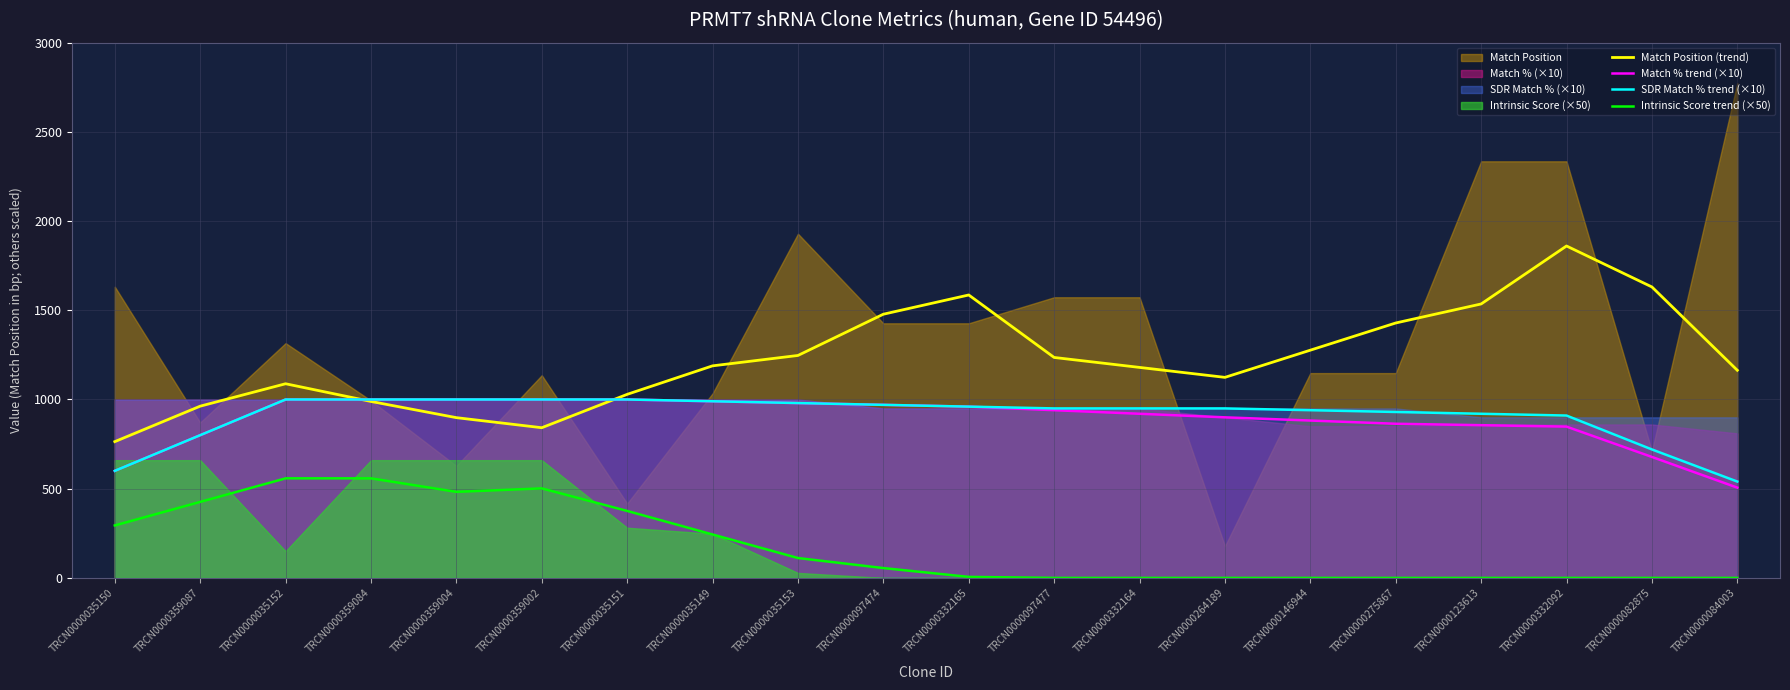

Reading left to right, list all the values displayed in this chart.

Match Position (trend): 763.8	962.6	1088.2	989.0	898.2	841.8	1028.8	1188.6	1246.8	1478.0	1585.8	1235.6	1179.8	1124.0	1276.4	1428.8	1535.4	1860.4	1630.8	1163.8
Match % trend (×10): 600.0	800.0	1000.0	1000.0	1000.0	1000.0	1000.0	990.0	980.0	970.0	960.0	940.0	920.0	900.0	882.0	864.0	856.0	848.0	678.0	506.0
SDR Match % trend (×10): 600.0	800.0	1000.0	1000.0	1000.0	1000.0	1000.0	990.0	980.0	970.0	960.0	950.0	950.0	950.0	940.0	930.0	920.0	910.0	720.0	540.0
Intrinsic Score trend (×50): 294.0	426.0	558.0	558.0	482.2	501.8	375.4	243.4	111.4	55.1	5.6	0.0	0.0	0.0	0.0	0.0	0.0	0.0	0.0	0.0